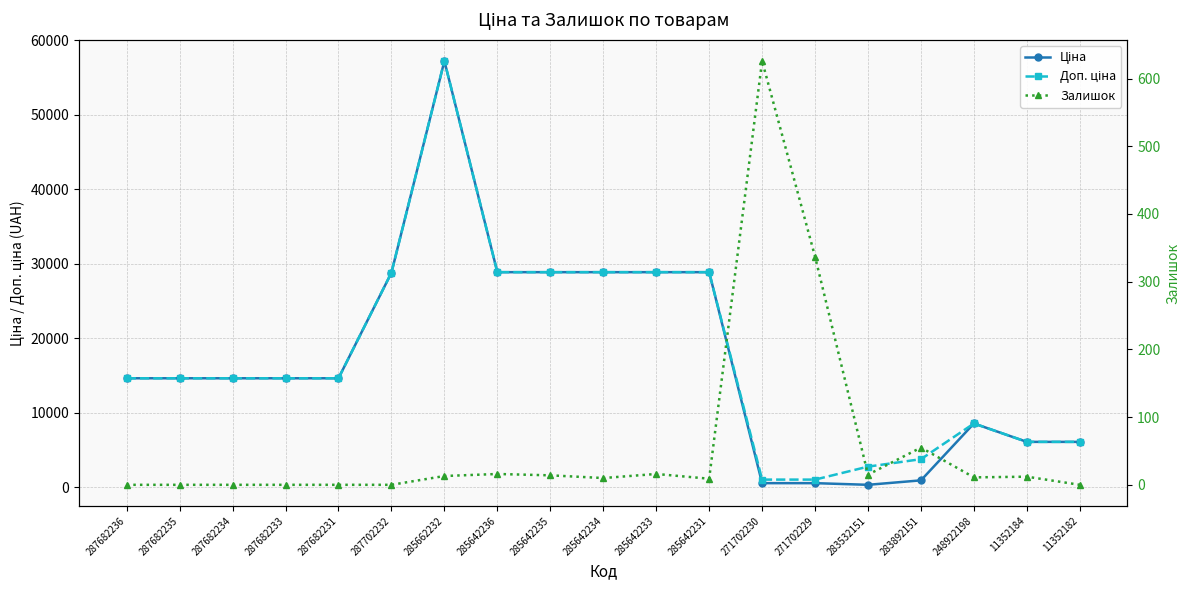

What value does the Доп. ціна series have at 283532151?

2789.2